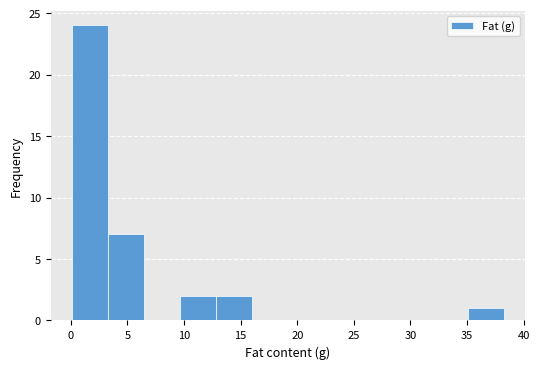

How tall is the bar that spans 0.0 to 3.5 on the x-axis? Neither the bar edges nor the heights are printed on the chart, so give them approximately, as read against the axes.

24